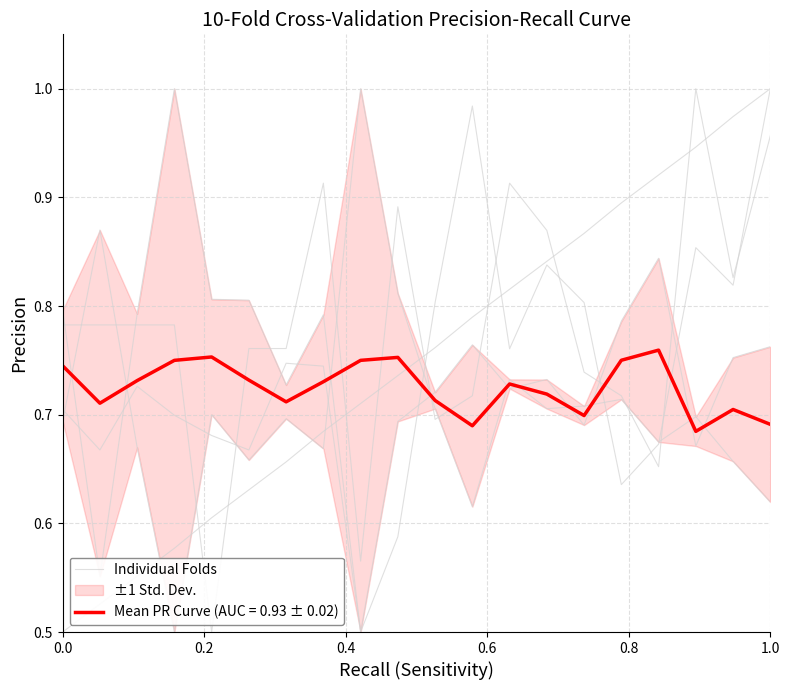

True or false: the data has more than 0 interior local peaks.

False